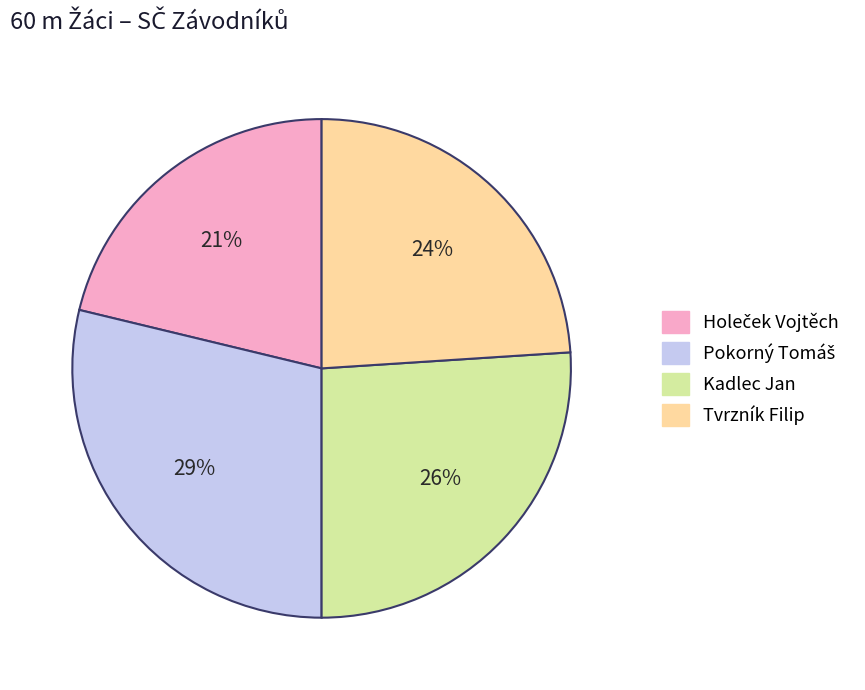

The Tvrzník Filip slice represents 24% of the pie. True or false?

True